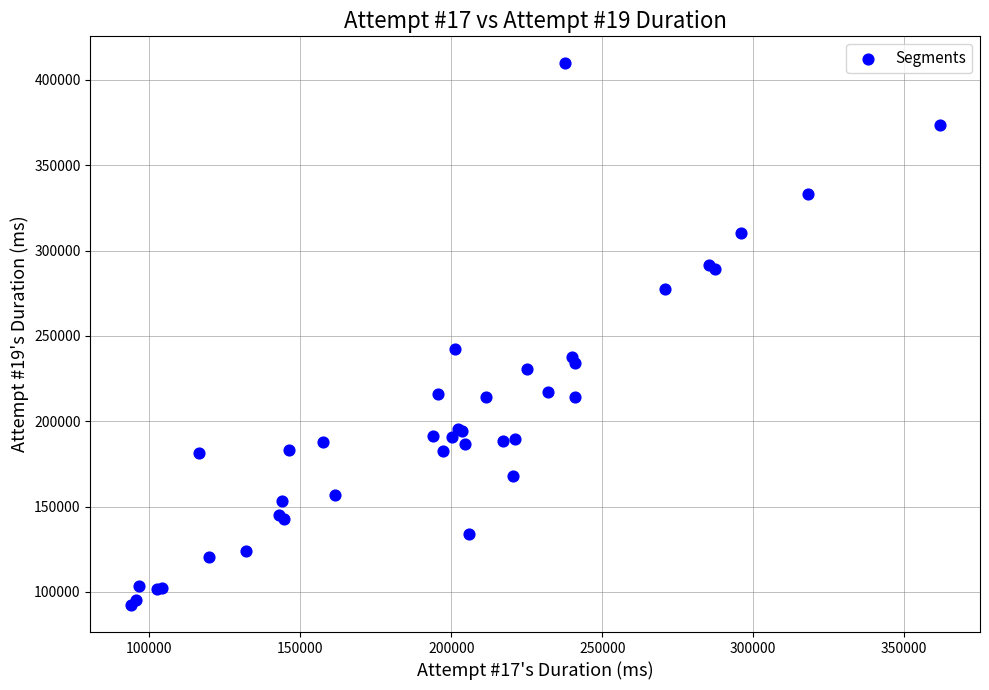

What Y value in the scatter plot is closest to 250999?

242519